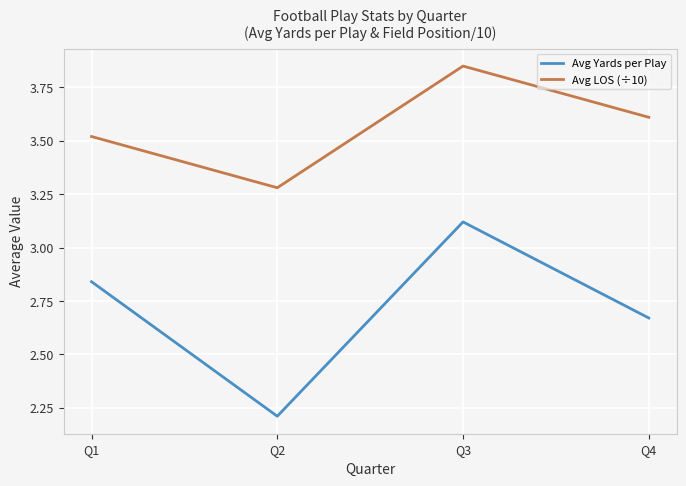

What is the spread (max minus min) of values at Q2?

1.1